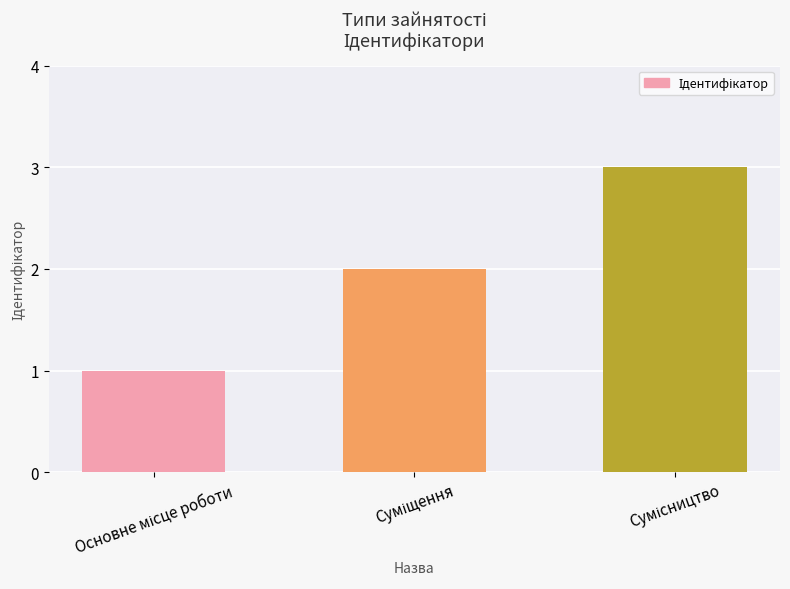

What is the maximum value shown in the chart?

3